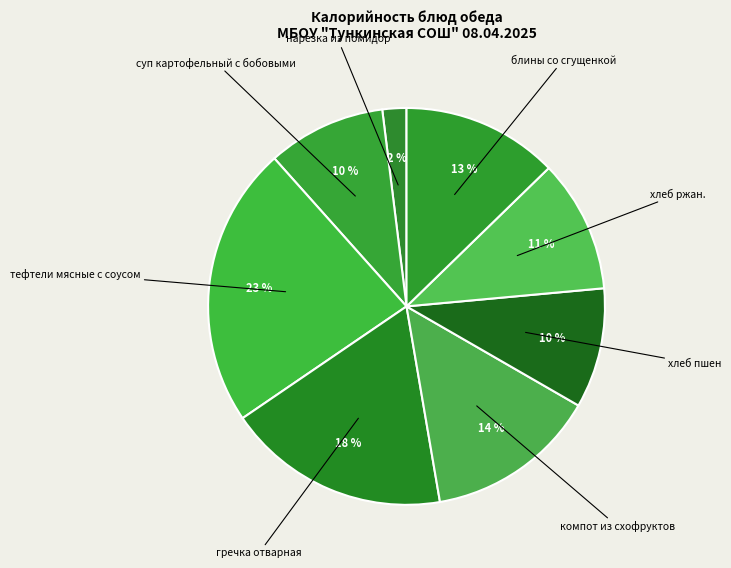

Count the number of slices in the pie.

8